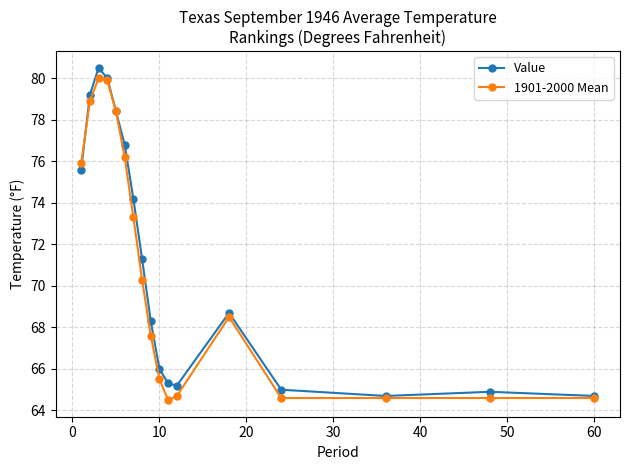

Does the chart have visible grid lines?

Yes